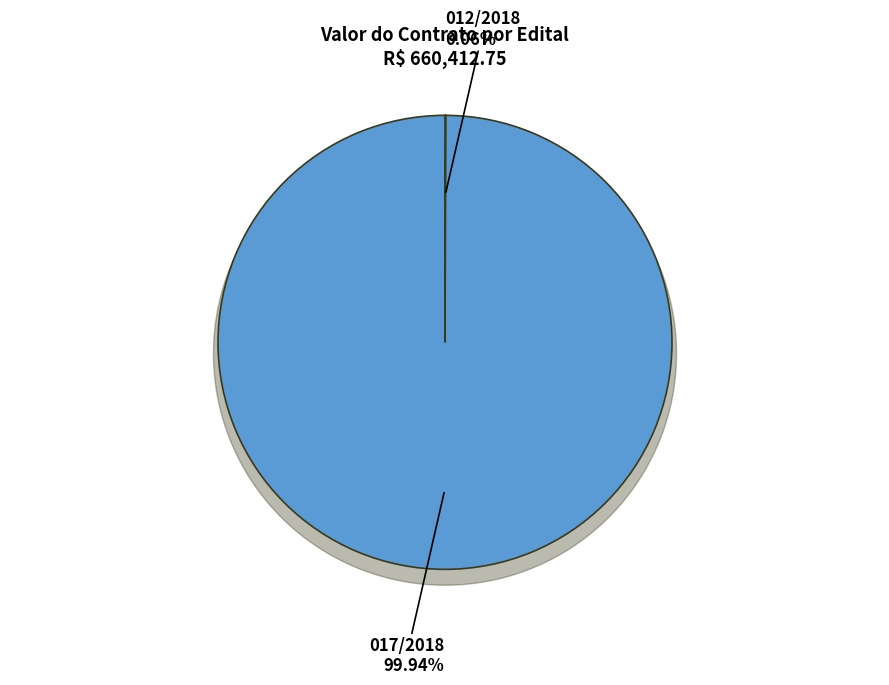

To the nearest percent, what is the difference between the 017/2018 and 012/2018 slice percentages?

100%